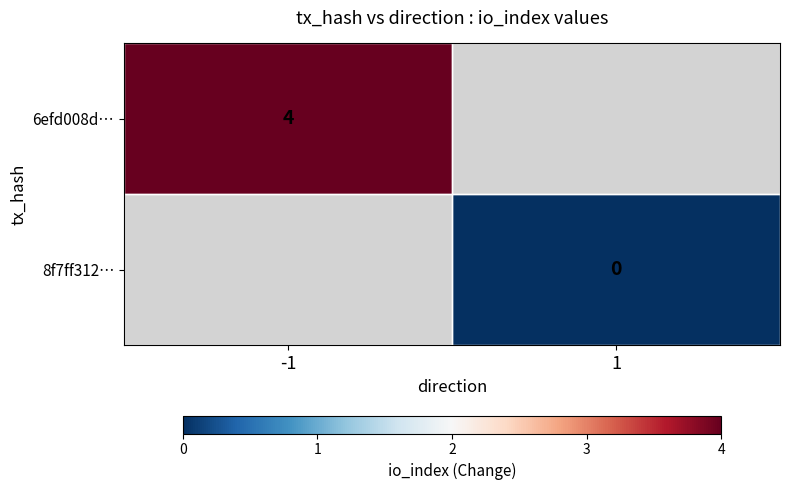

Is it true that 6efd008d… equals 4 at -1?

True